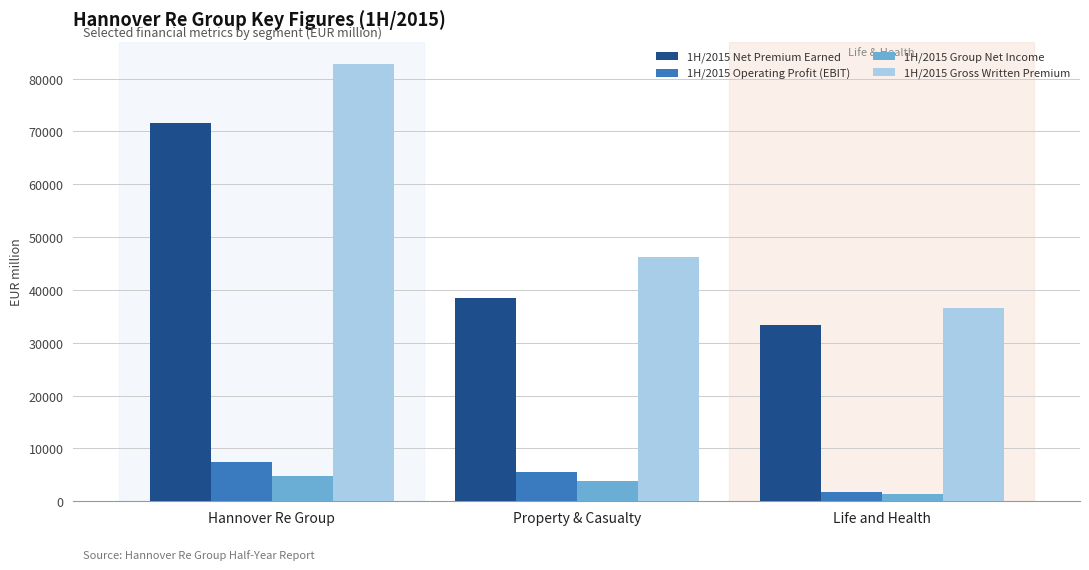

The 1H/2015 Operating Profit (EBIT) series shows 2496.0 at Property & Casualty. True or false?

False